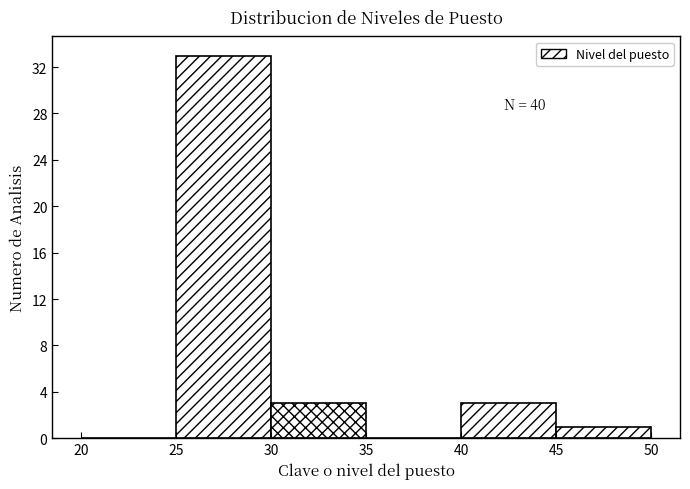

Over which range of the x-axis is the bar tallest?

25 to 30